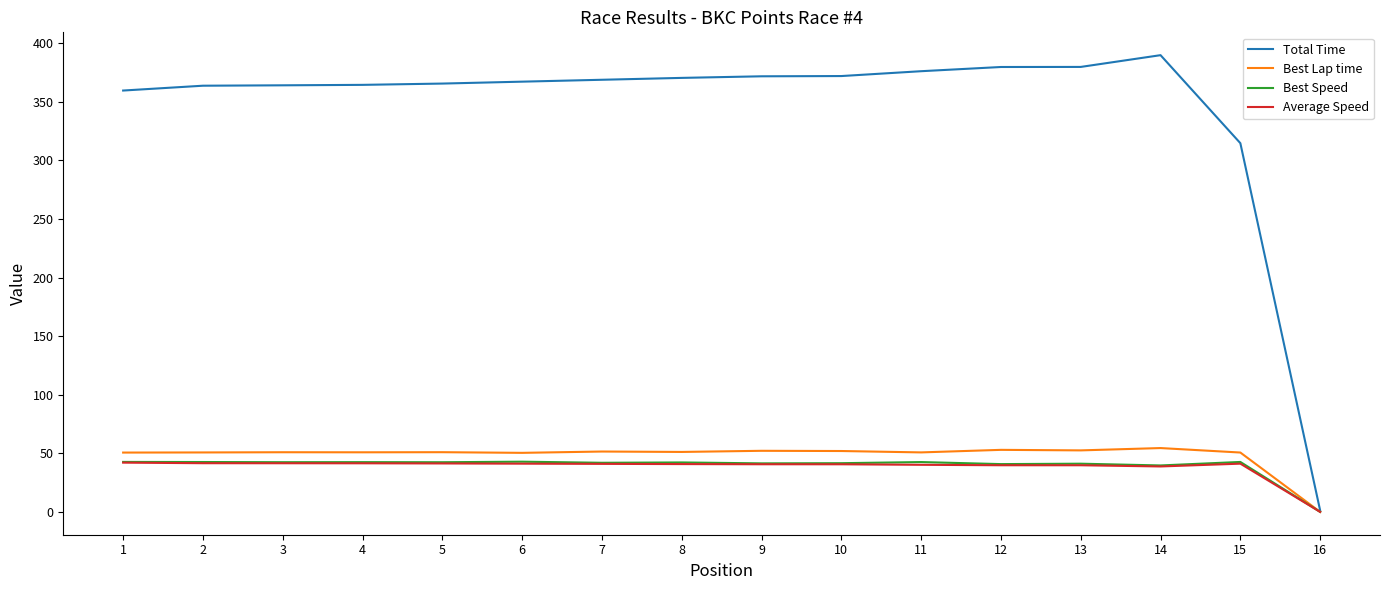

Is the value of Total Time at 4 greater than the value of Best Speed at 13?

Yes